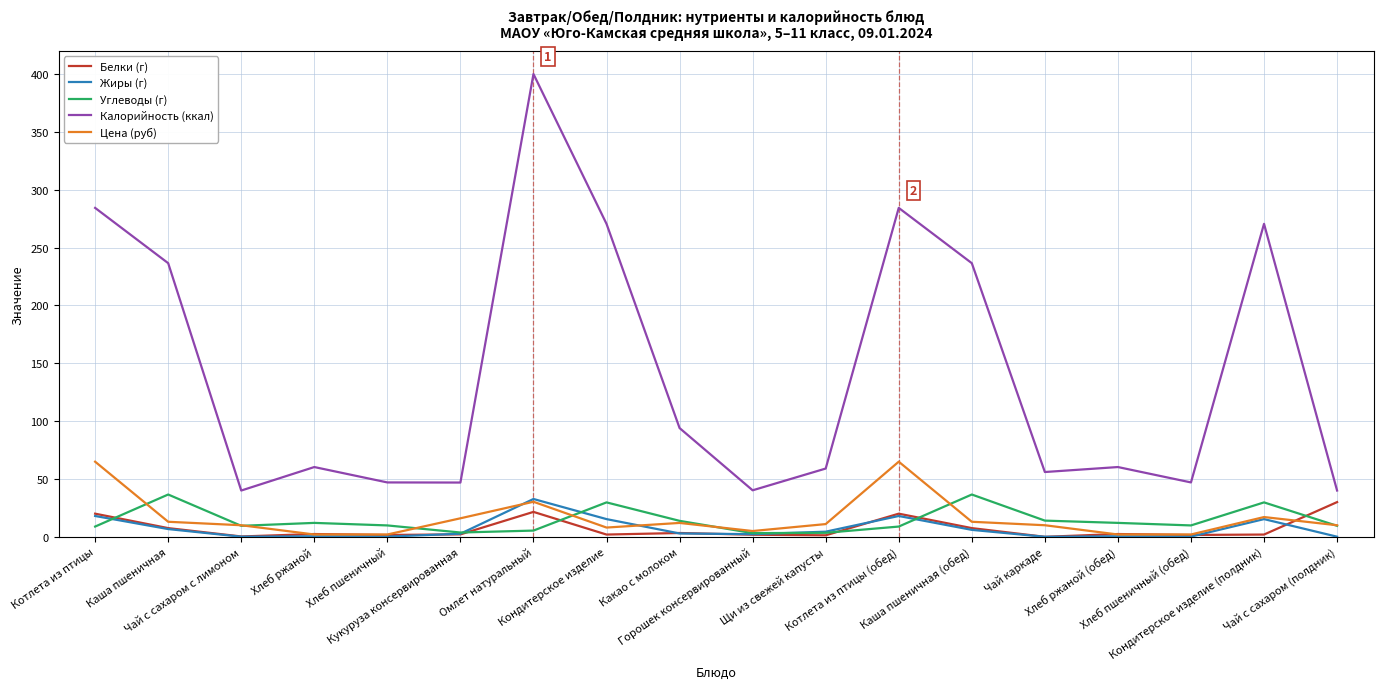

True or false: Углеводы (г) and Калорийность (ккал) cross at least once.

False